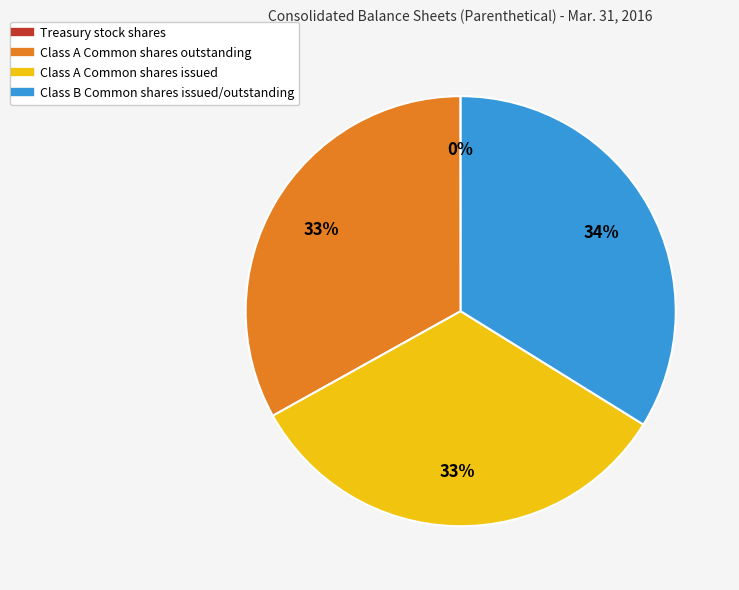

Between Class B Common shares issued/outstanding and Class A Common shares outstanding, which is larger?

Class B Common shares issued/outstanding